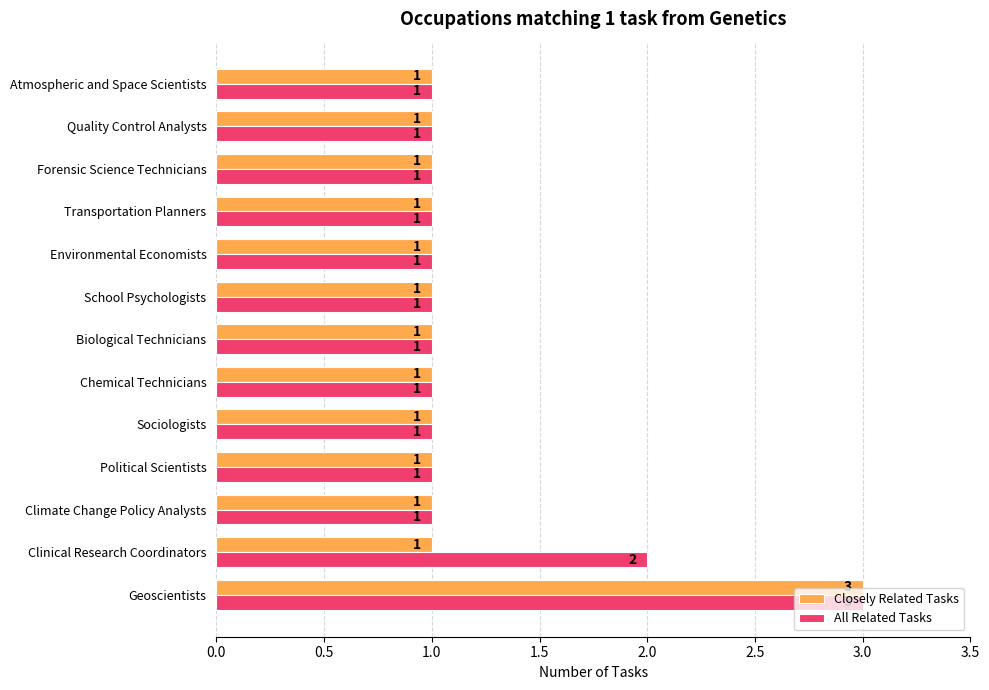

List the series in order of their overall mean, highest first.

All Related Tasks, Closely Related Tasks